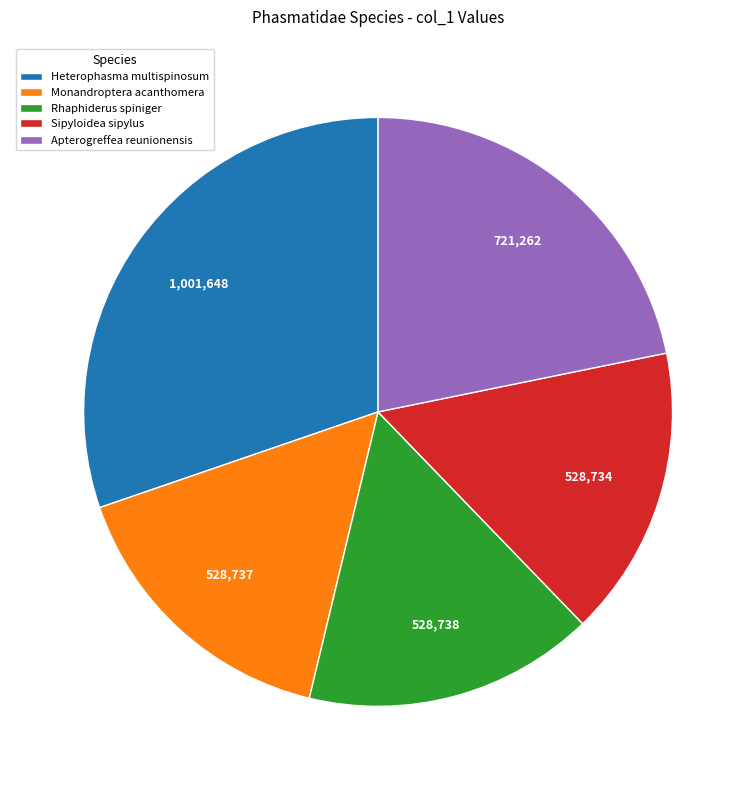

What is the largest slice in the pie chart?

Heterophasma multispinosum